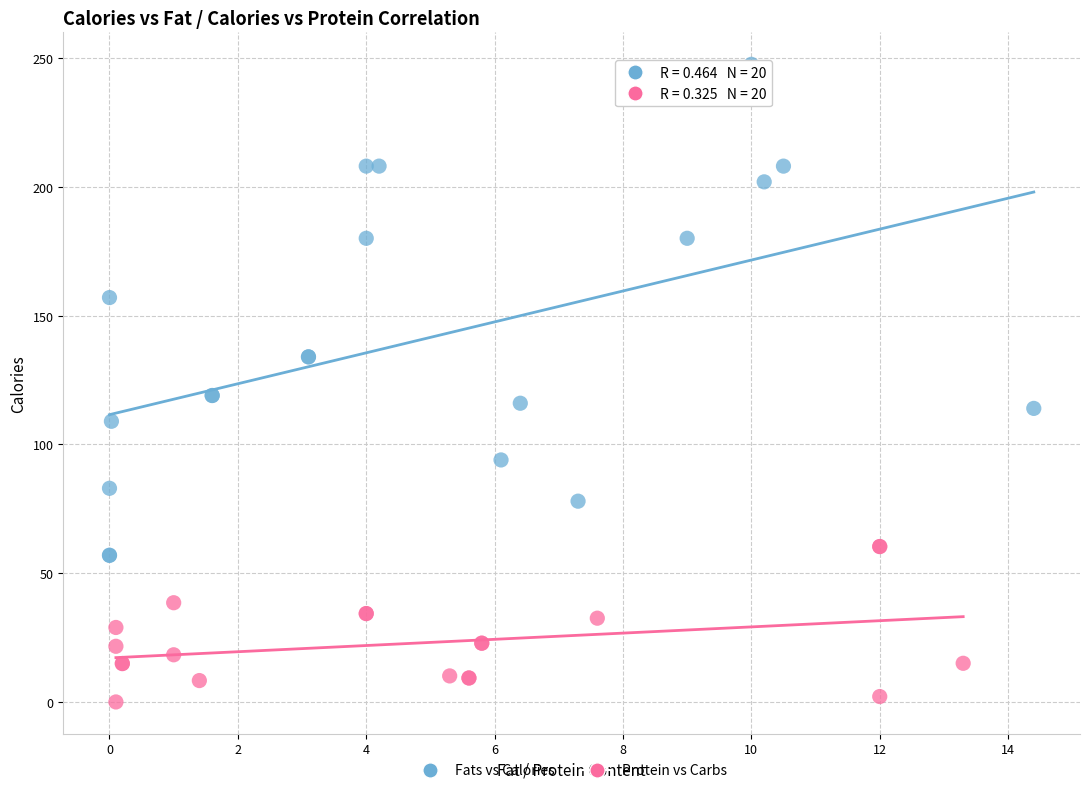

Which series has the largest Y range (max minus min)?

Fats vs Calories